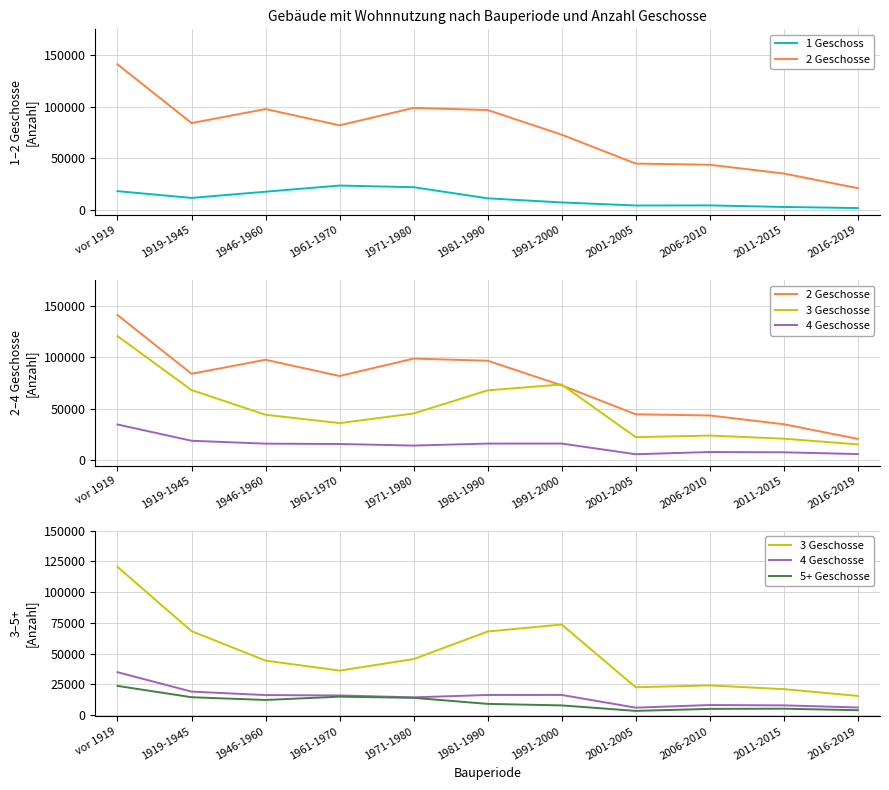

Is it true that 3 Geschosse equals 68275 at 1919-1945?

True